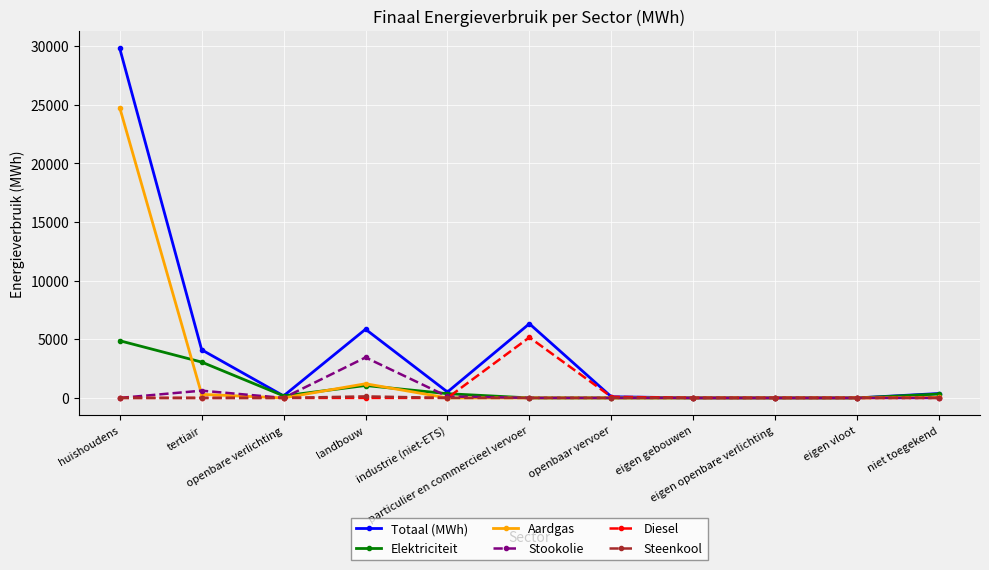

Which series has the widest spread of values?

Totaal (MWh)